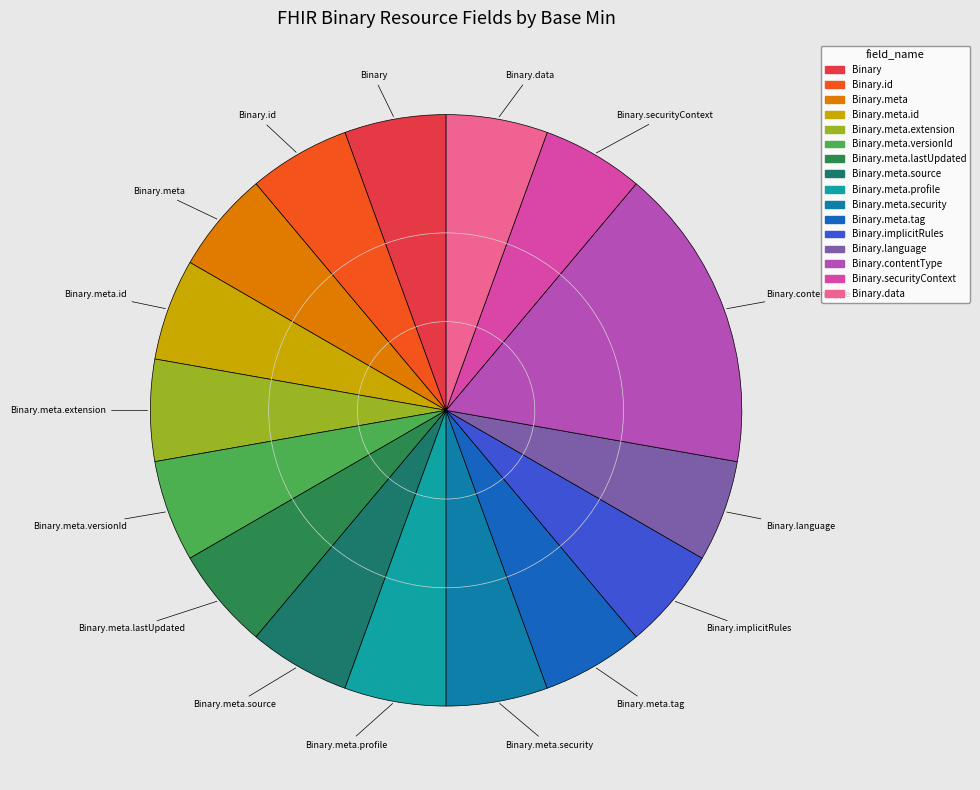

Is it true that Binary.meta.profile is 20% of the pie?

False